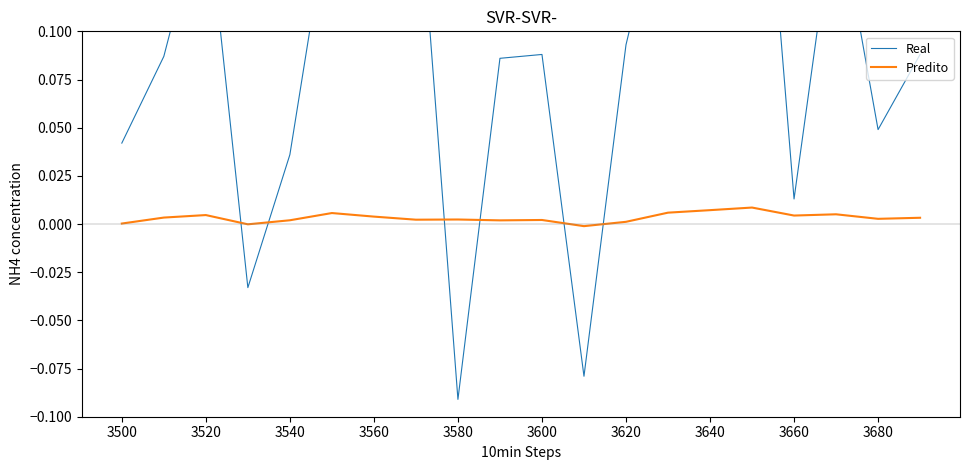

Which series has the largest range (max minus min)?

Real